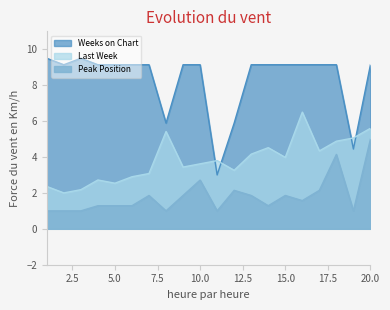

Reading left to right, extract all data points from this chart.

Last Week: 2.4	2.0	2.2	2.7	2.5	2.9	3.1	5.4	3.4	3.6	3.8	3.3	4.2	4.5	4.0	6.5	4.3	4.9	5.1	5.6
Peak Position: 1.0	1.0	1.0	1.3	1.3	1.3	1.9	1.0	1.9	2.7	1.0	2.1	1.9	1.3	1.9	1.6	2.1	4.1	1.0	5.0
Weeks on Chart: 9.5	9.1	9.5	9.1	9.1	9.1	9.1	5.9	9.1	9.1	3.0	5.9	9.1	9.1	9.1	9.1	9.1	9.1	4.4	9.1